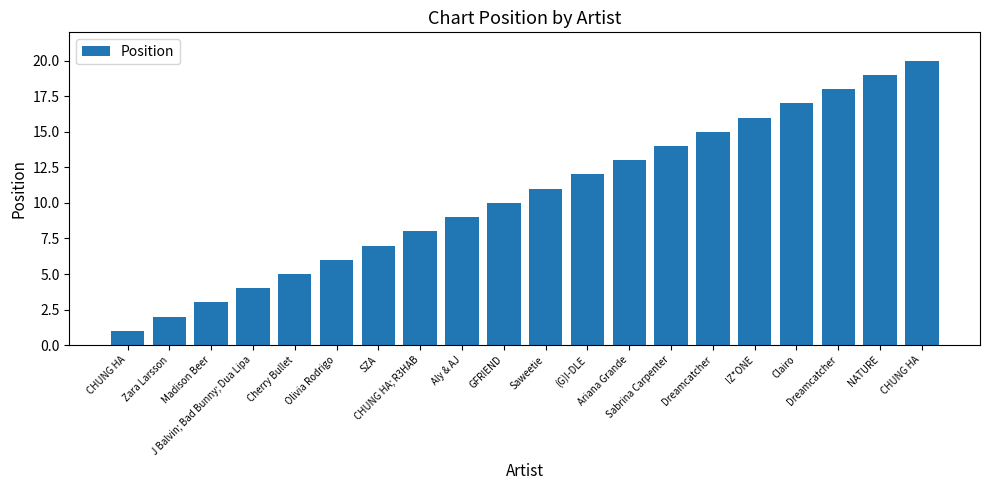

What is the label of the 16th bar from the right?

Cherry Bullet